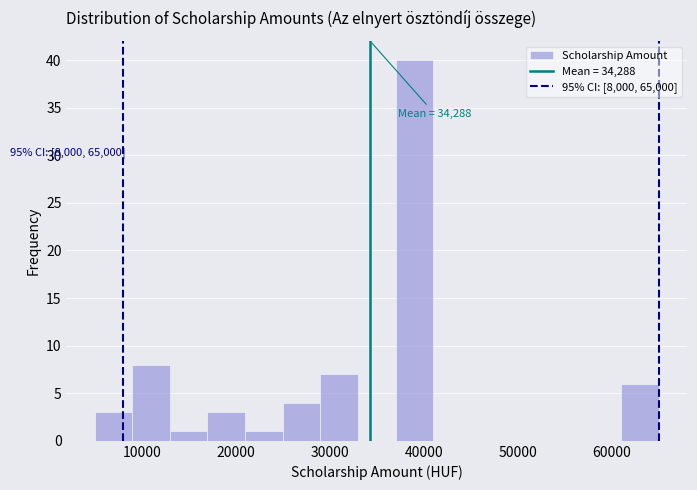

Over which range of the x-axis is the bar tallest?

37000 to 41000